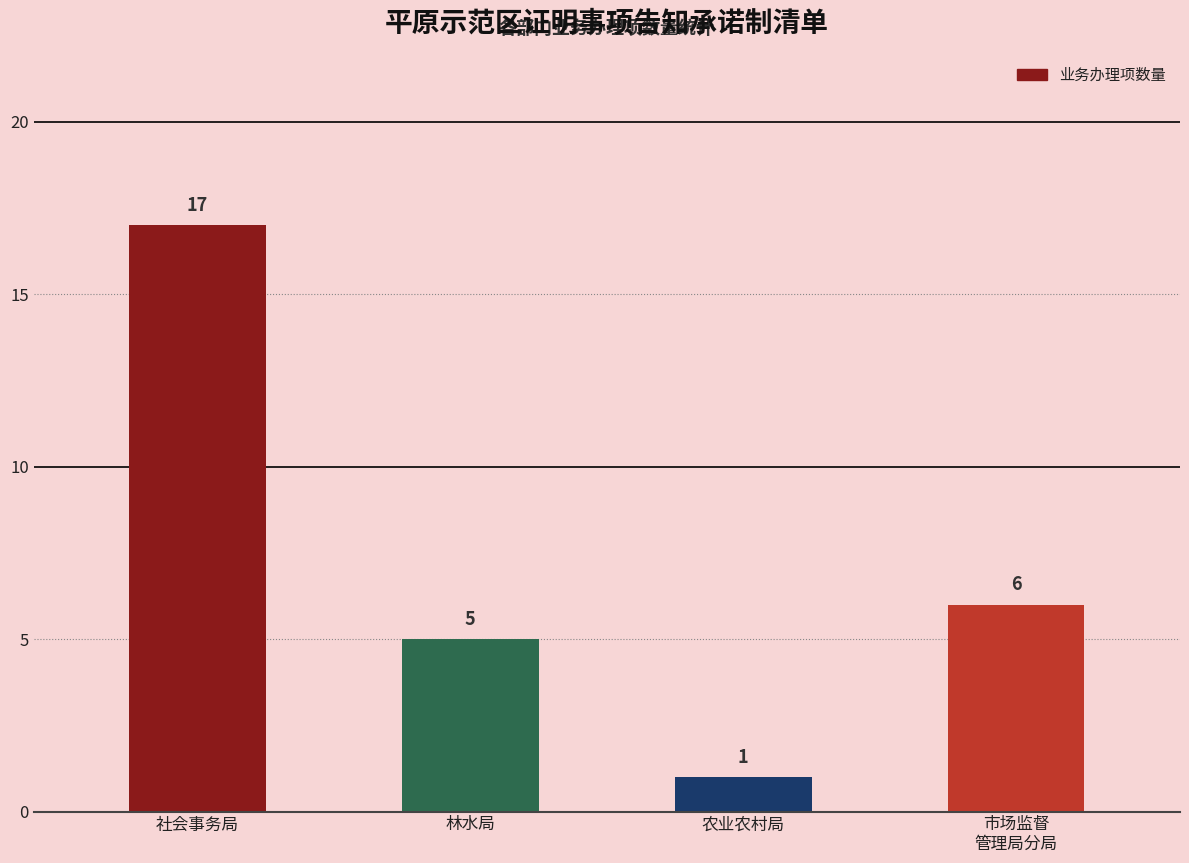

What is the sum of all values?

29